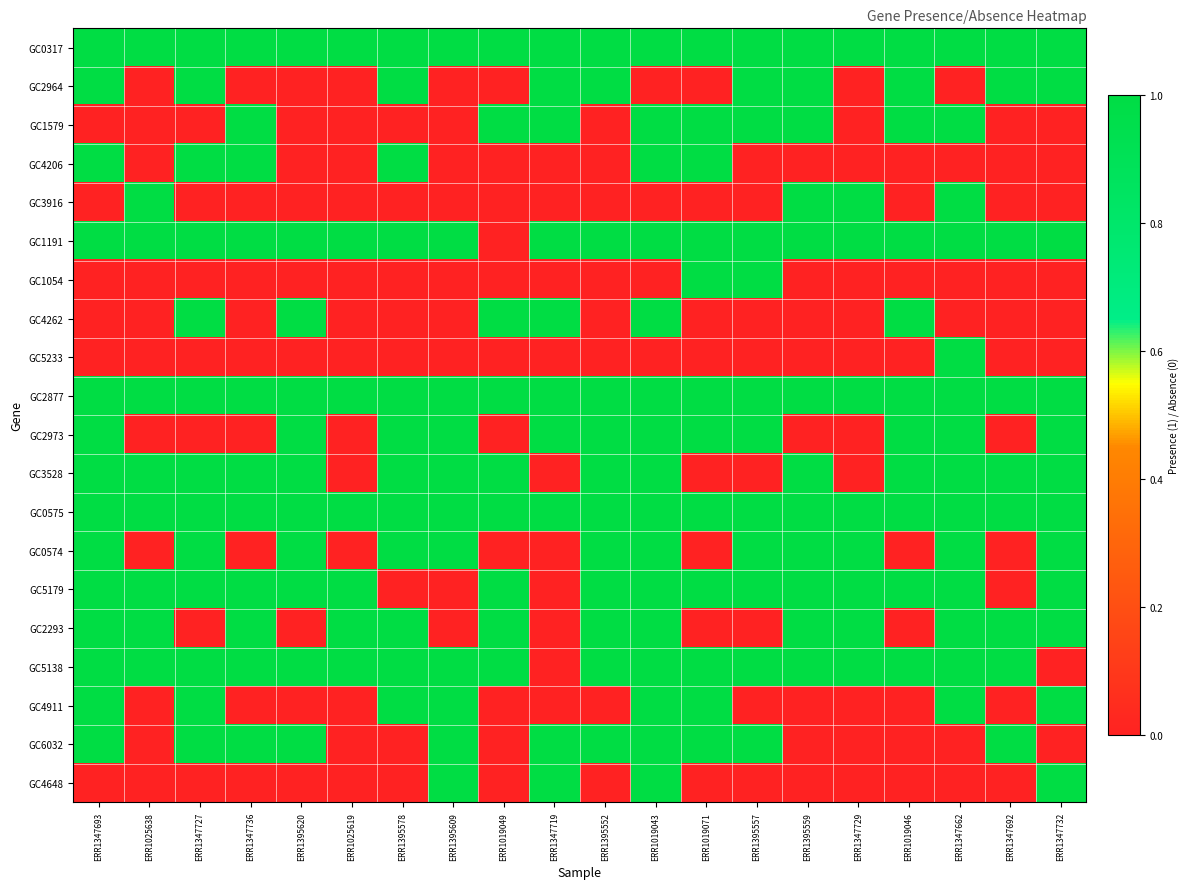

List the series in order of their peak value, highest first.

GC0317, GC2964, GC1579, GC4206, GC3916, GC1191, GC1054, GC4262, GC5233, GC2877, GC2973, GC3528, GC0575, GC0574, GC5179, GC2293, GC5138, GC4911, GC6032, GC4648